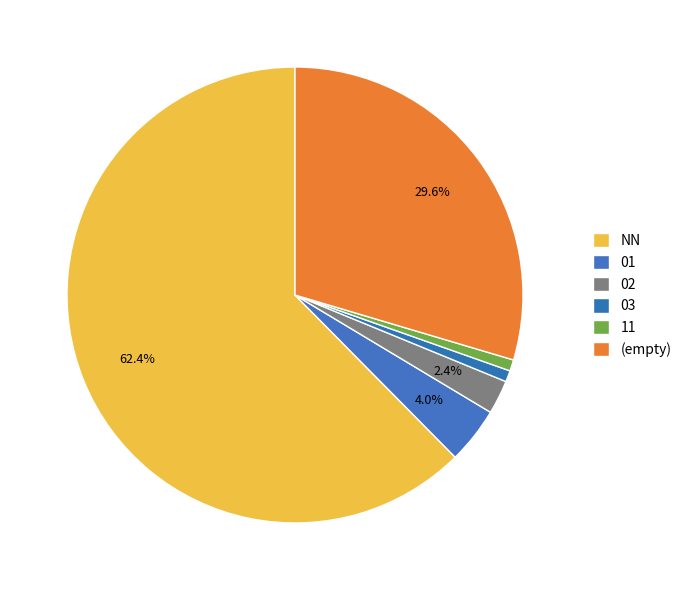

Count the number of slices in the pie.

6